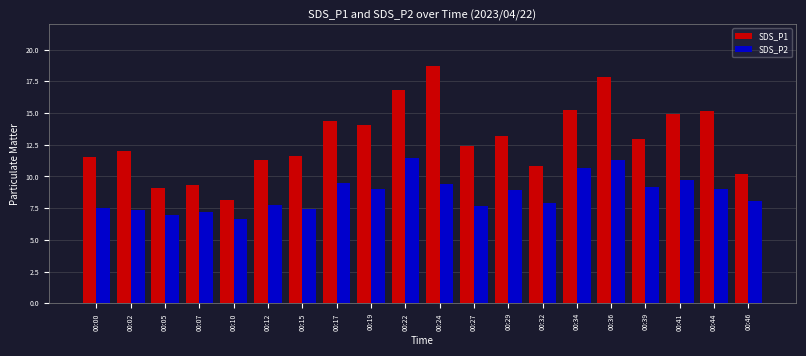

List the series in order of their overall mean, highest first.

SDS_P1, SDS_P2